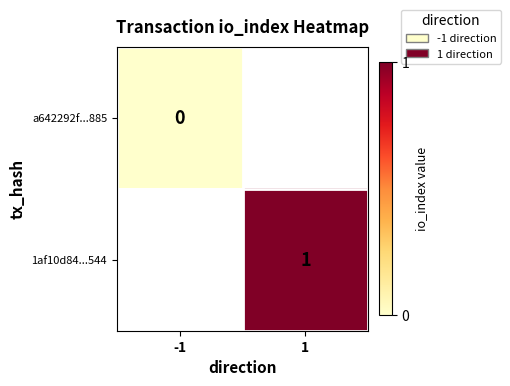

The value of 1af10d84...544 at 1 is 0.3. True or false?

False